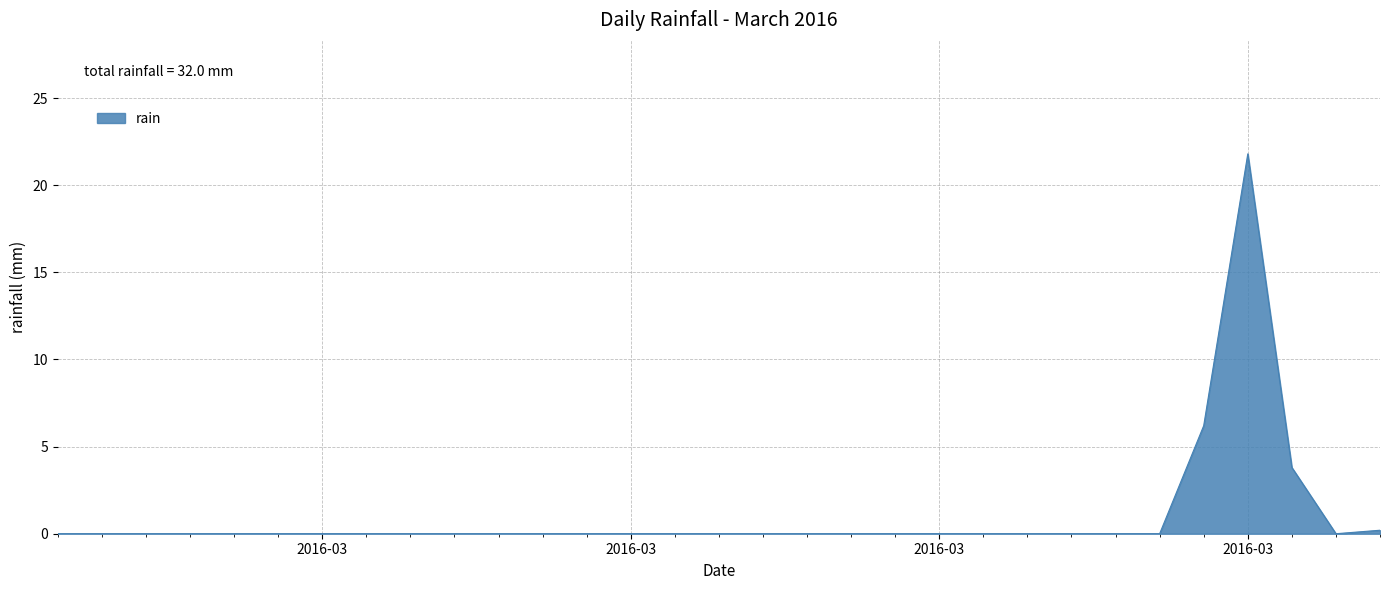

What is the maximum value shown in the chart?

21.8